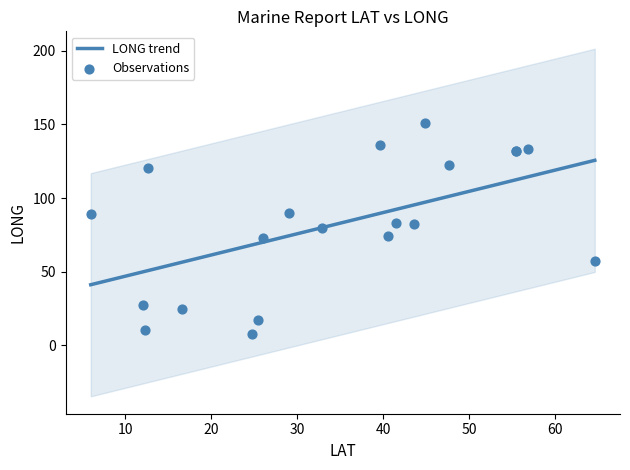

Which series has the largest total across all categories?

LONG